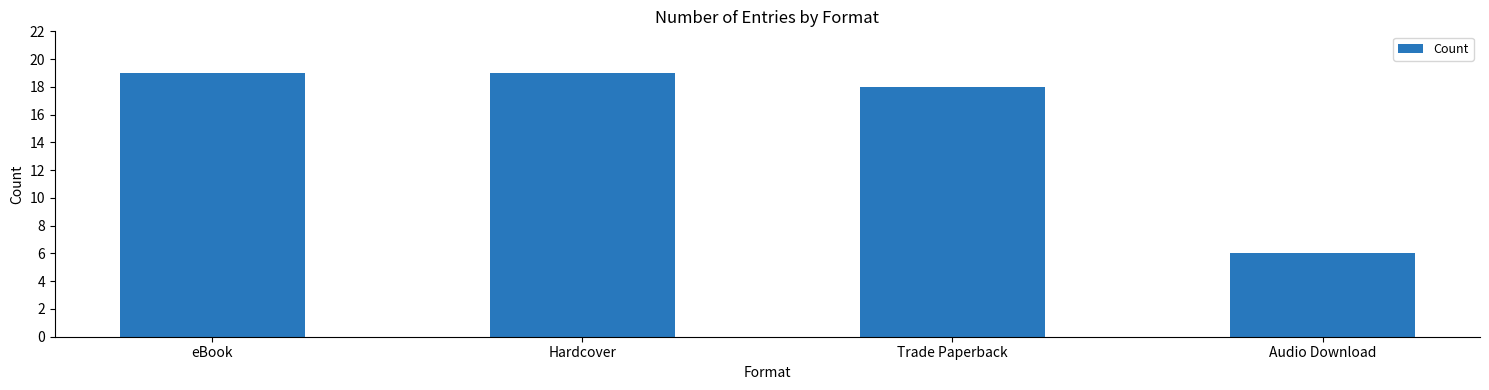

The value at Hardcover is 19. True or false?

True